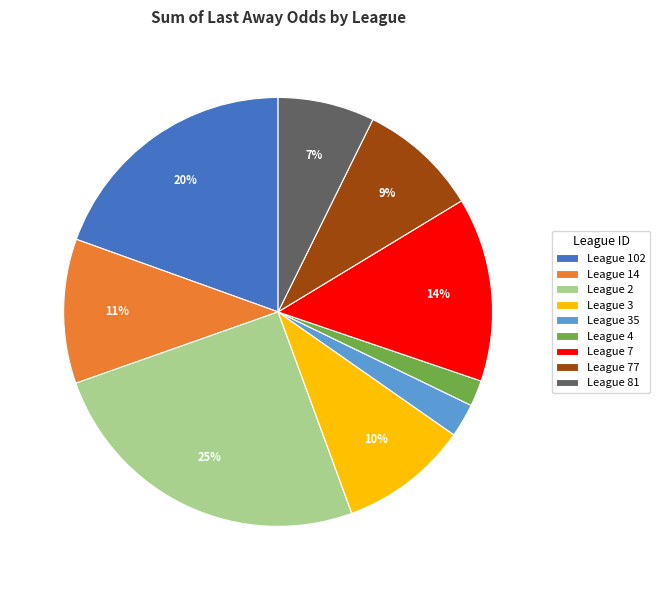

Which has a higher value, League 77 or League 7?

League 7